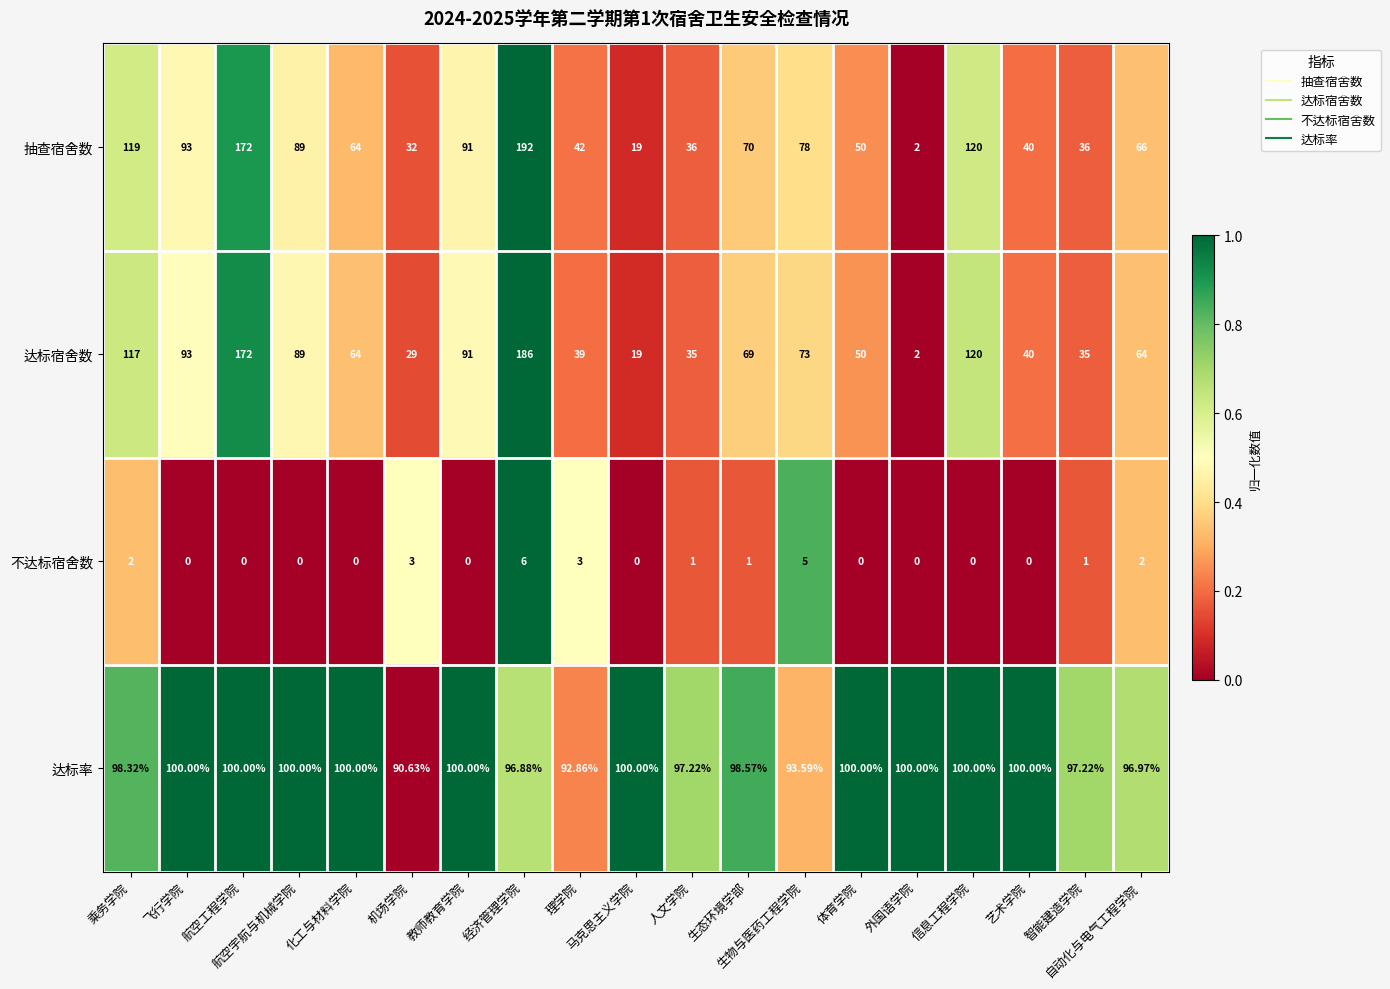

Which series has the largest range (max minus min)?

抽查宿舍数